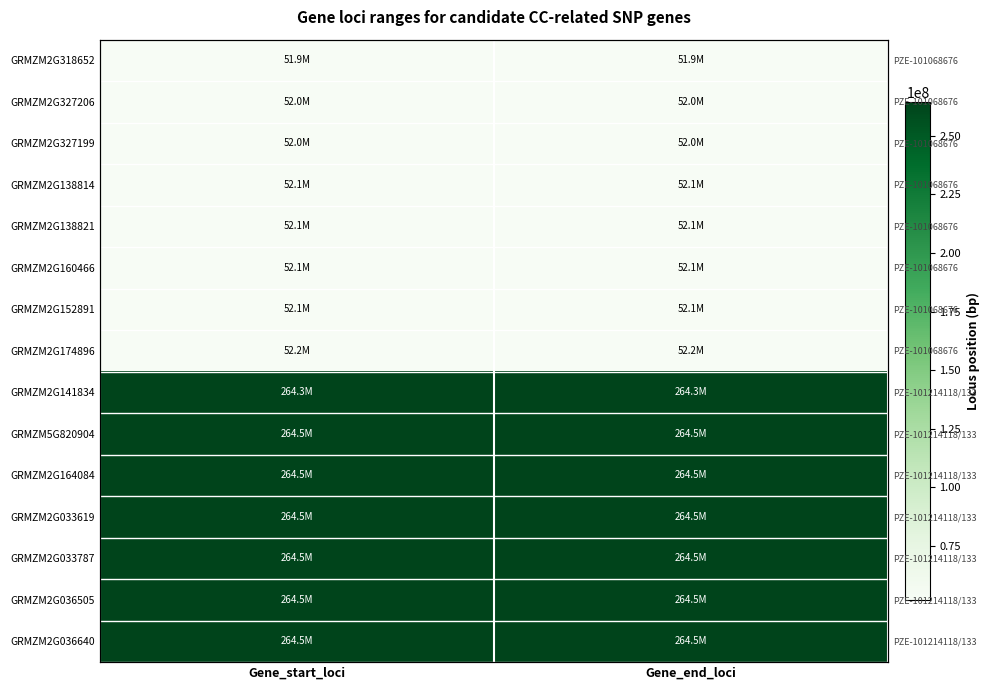

Count the number of categories in the chart.

2